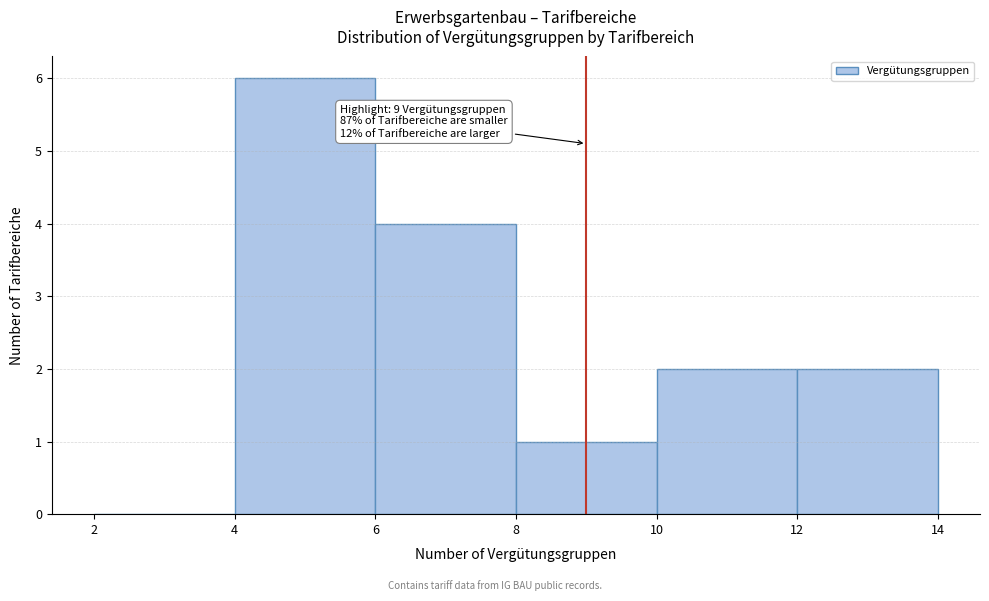

Over which range of the x-axis is the bar tallest?

4 to 6